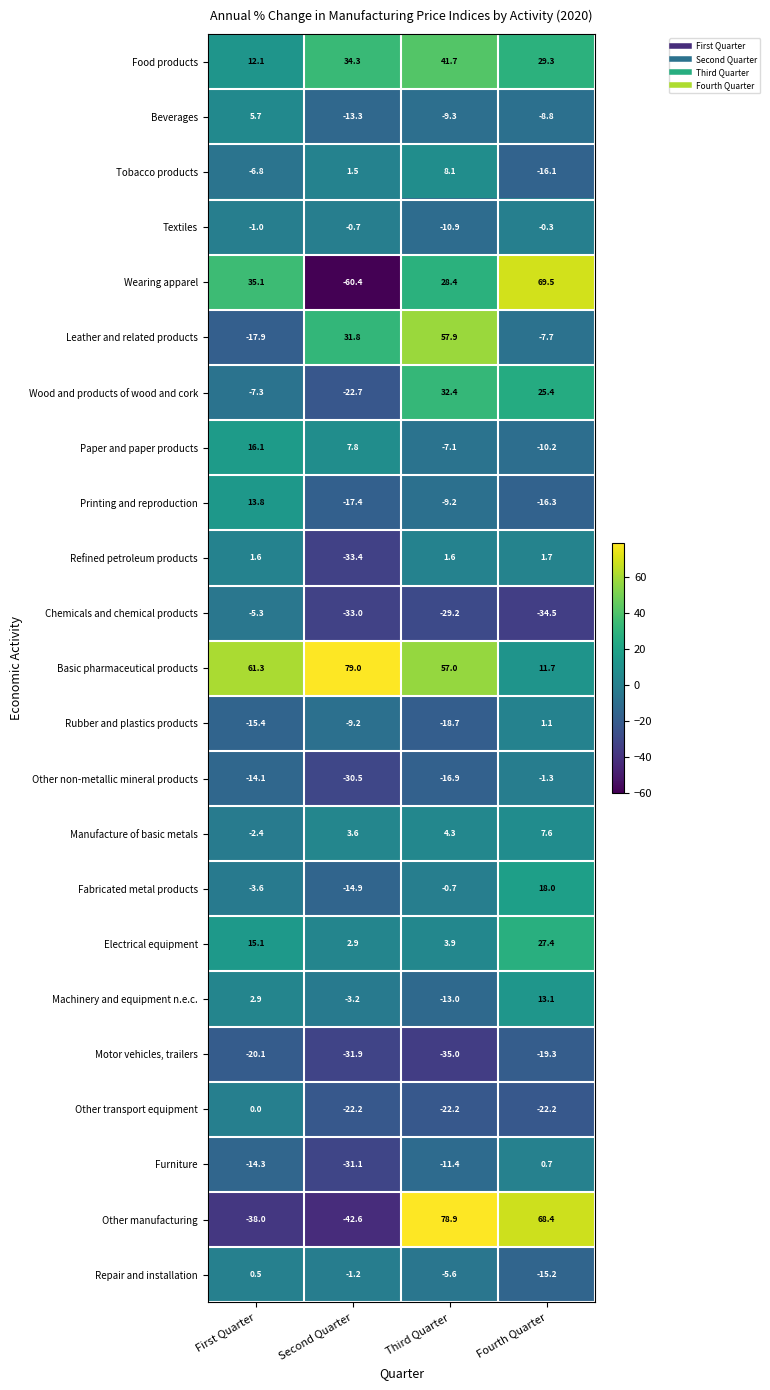

How many data points does each series have?

4